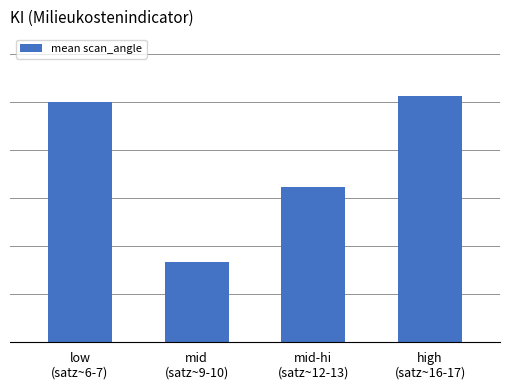

What is the sum of the values at mid
(satz~9-10) and mid-hi
(satz~12-13)?

48.9